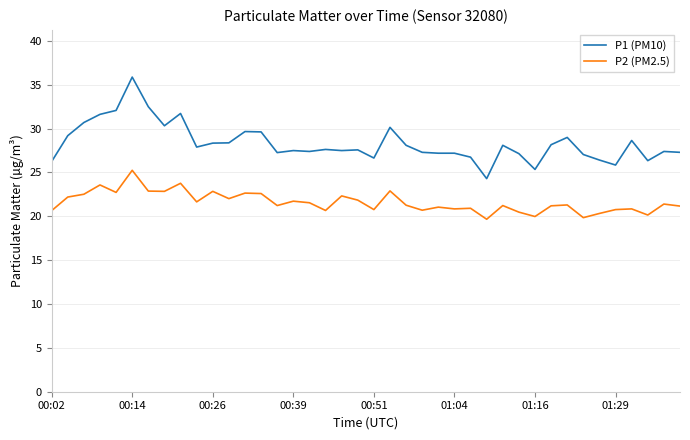

Which series has the largest range (max minus min)?

P1 (PM10)